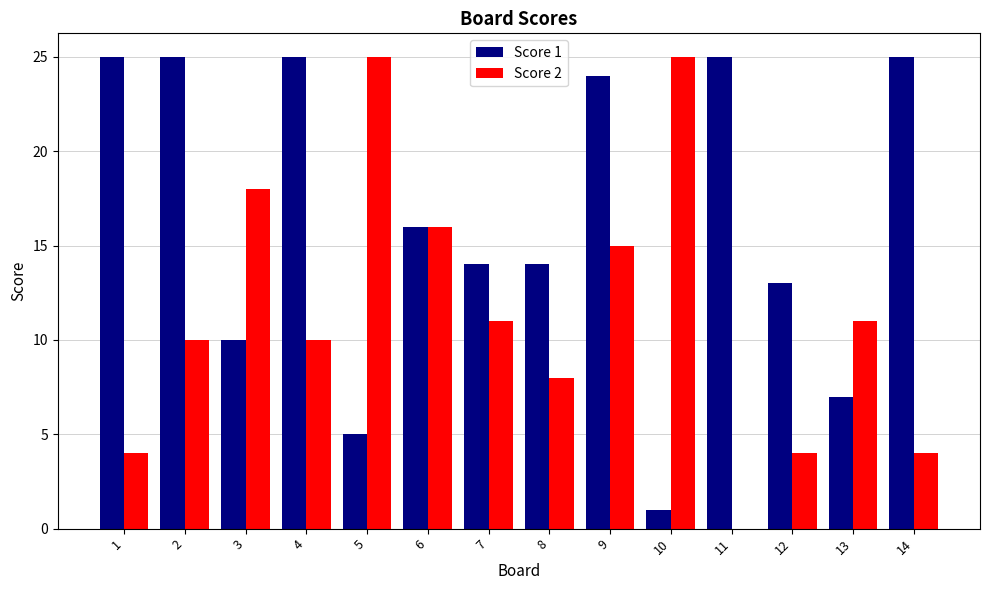

Where does the Score 2 series first go above 11?

3